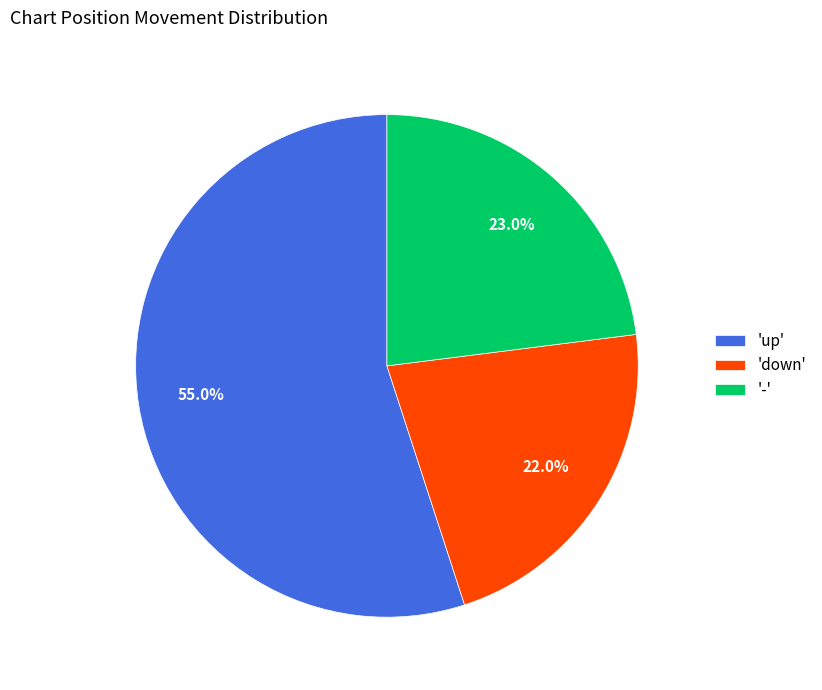

Does 'up' account for over 50% of the chart?

Yes